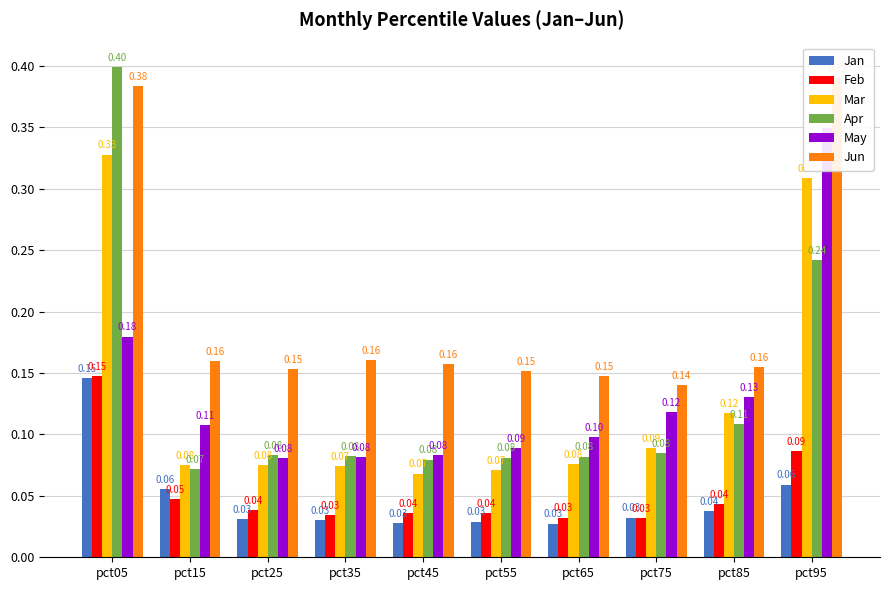

What are all the series names shown in the legend?

Jan, Feb, Mar, Apr, May, Jun